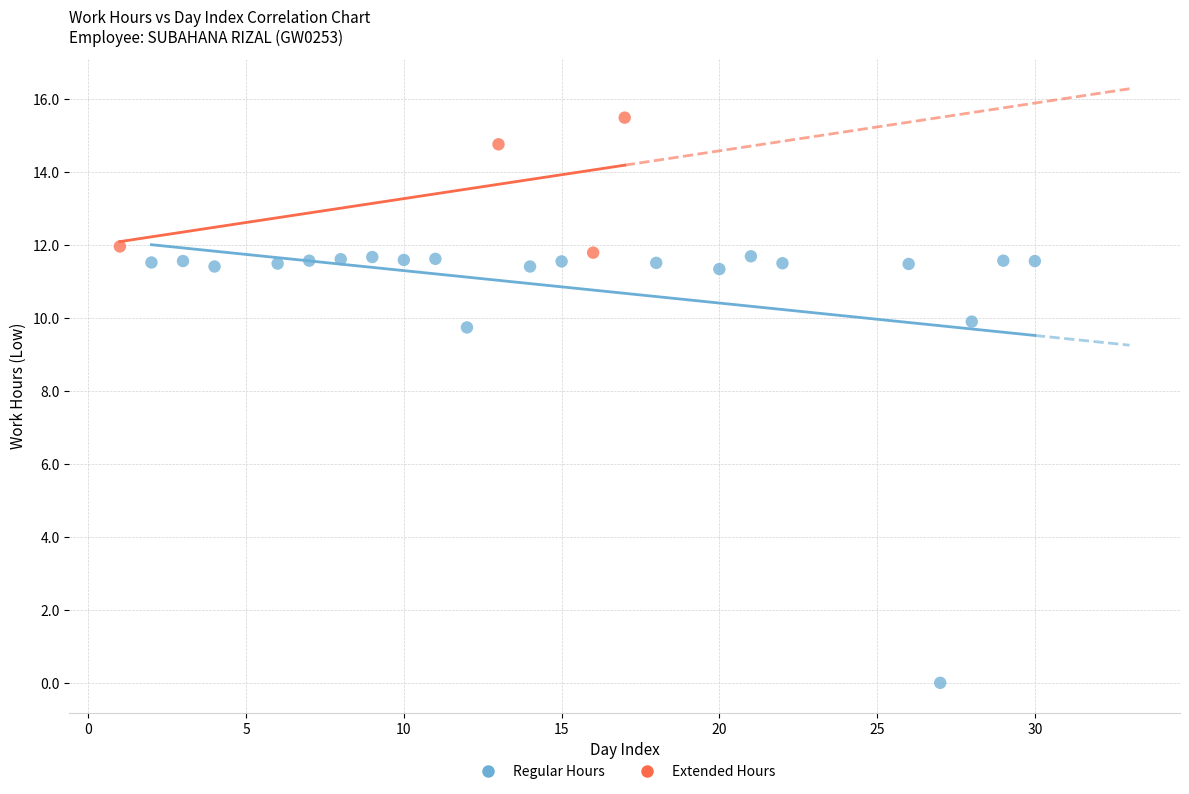

Which series contains the lowest Y value?

Regular Hours